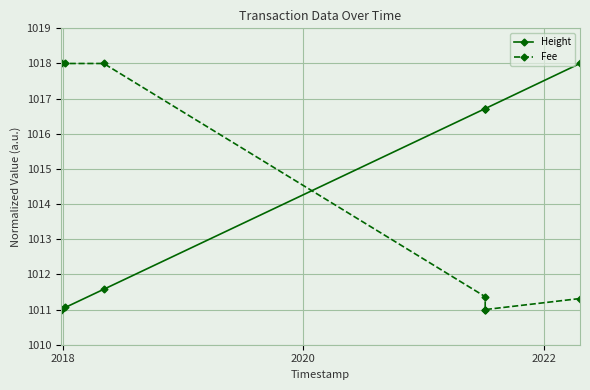

Rank the series by their maximum value, from highest to lowest.

Height, Fee